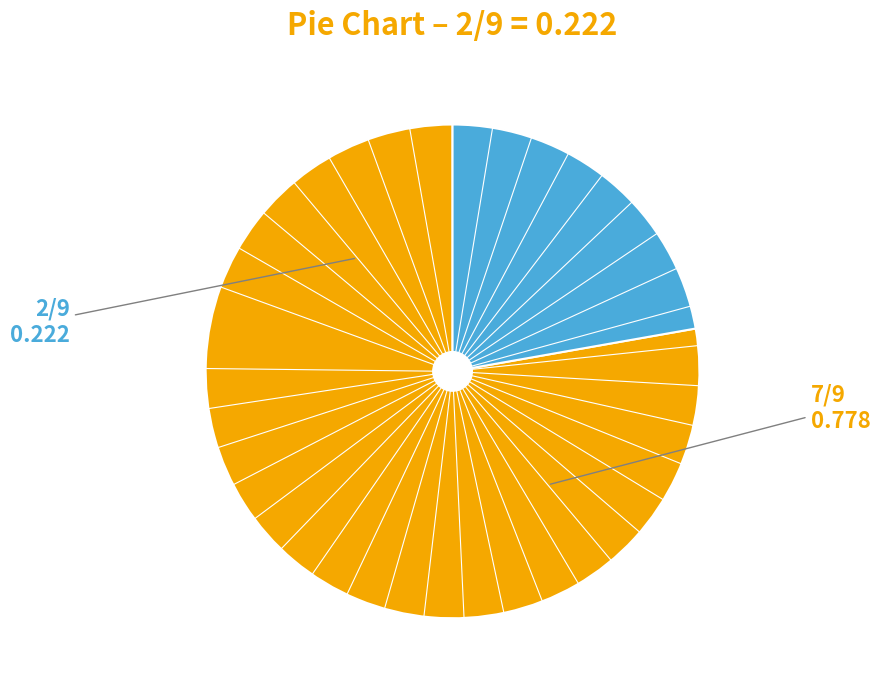

Is there a majority slice in this chart?

Yes